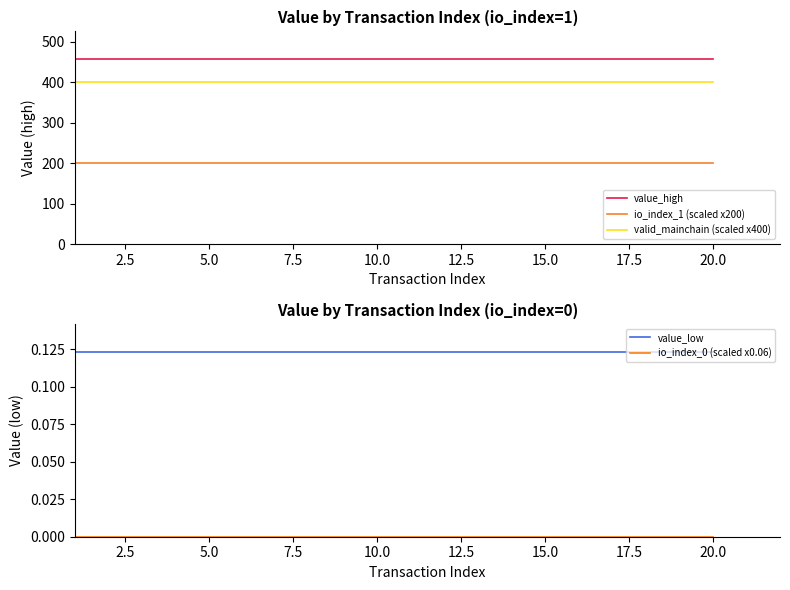

True or false: valid_mainchain (scaled x400) and io_index_1 (scaled x200) intersect in this chart.

False